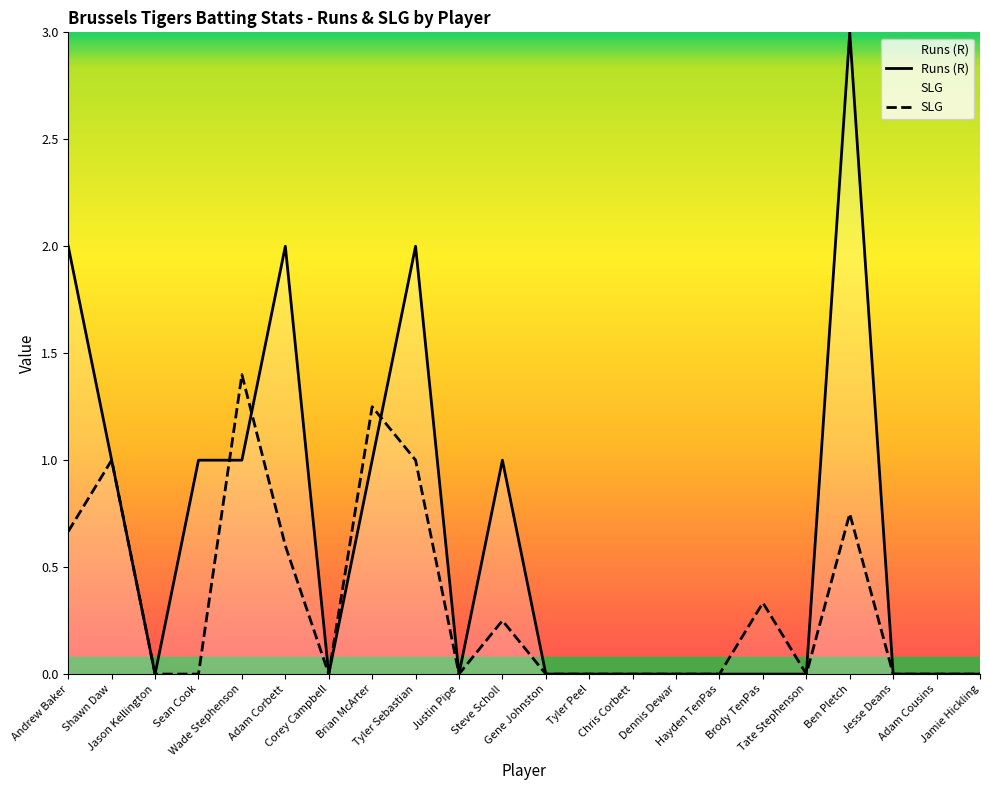

True or false: SLG has a value of 1.8 at Tyler Sebastian.

False